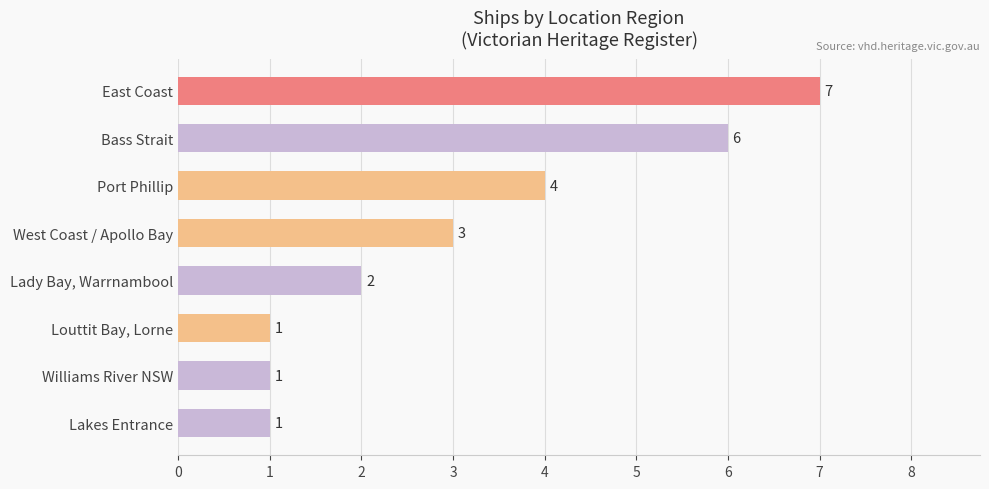

Which label corresponds to the largest value in the chart?

East Coast